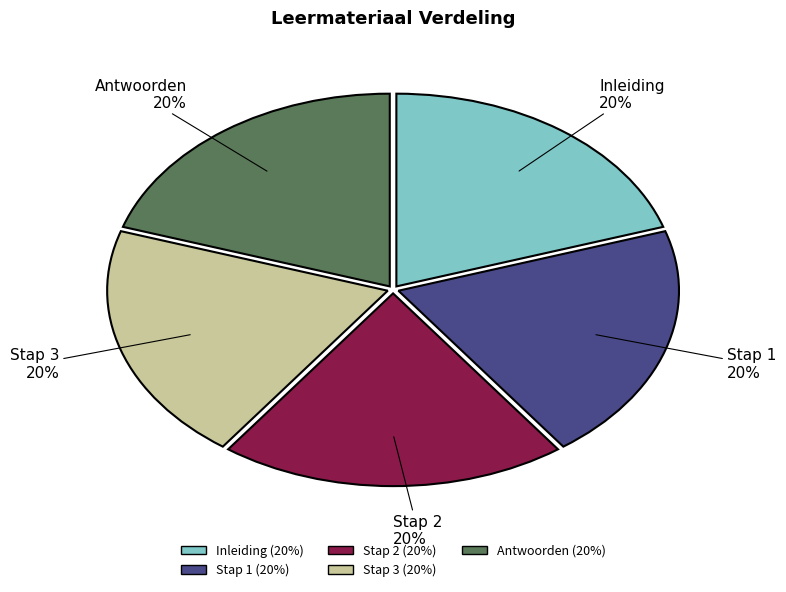

To the nearest percent, what is the average slice percentage?

20%